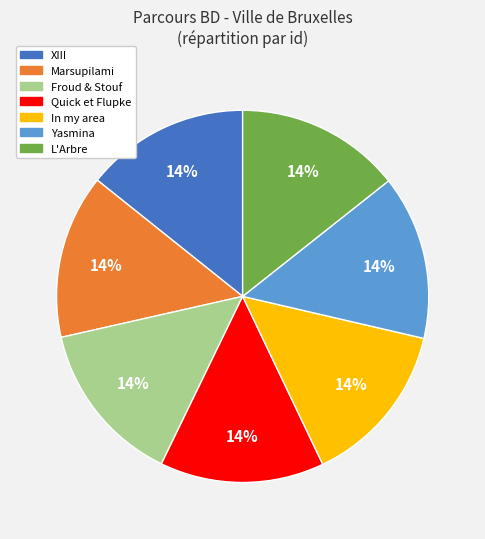

Is Quick et Flupke the majority of the pie?

No